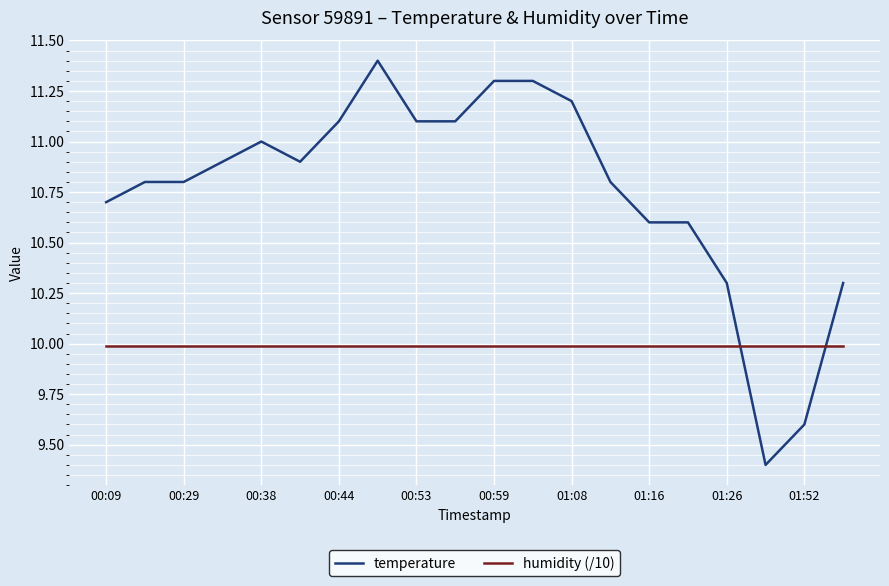

True or false: humidity (/10) and temperature intersect in this chart.

True